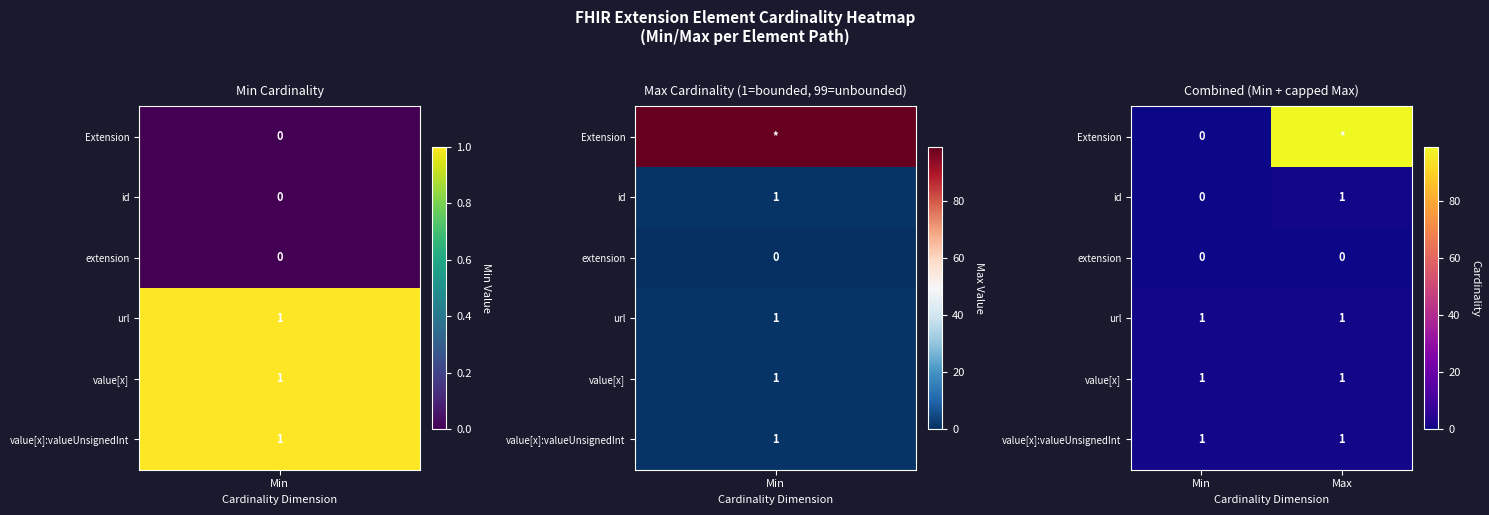

List the labels in order of id value, largest first.

Max, Min